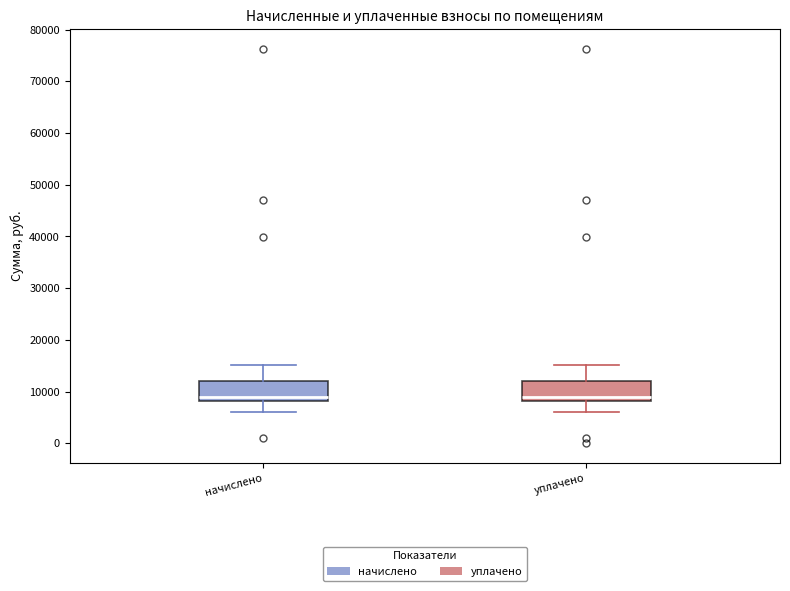

Where is the upper edge of the box for начислено on the y-axis? The values are not printed on the chart, so give them approximately, as read against the axis.

12000